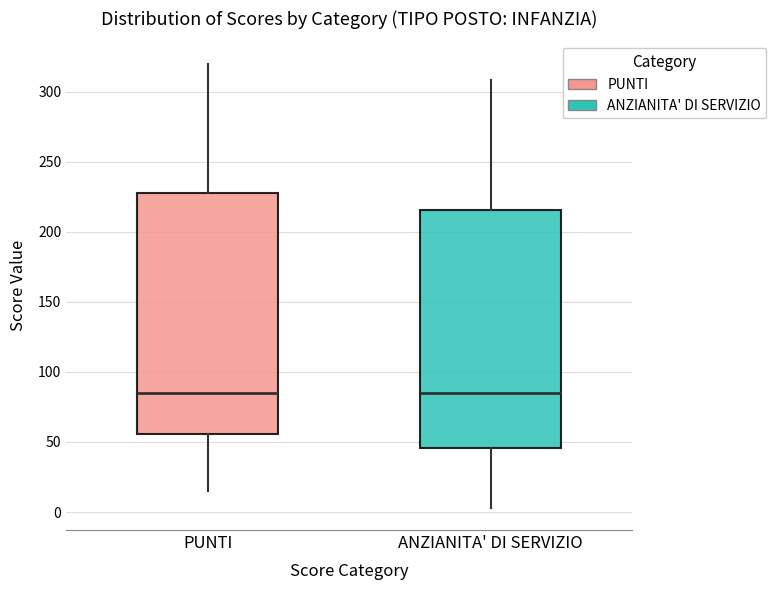

Reading left to right, read every box against the y-axis: the position of its median line, the range the box covers, and the ends of its whiskers. The values are not printed on the chart, so give them approximately, as read against the axis.

PUNTI: median 85, box 55 to 230, whiskers 15 to 320
ANZIANITA' DI SERVIZIO: median 85, box 45 to 215, whiskers 5 to 310